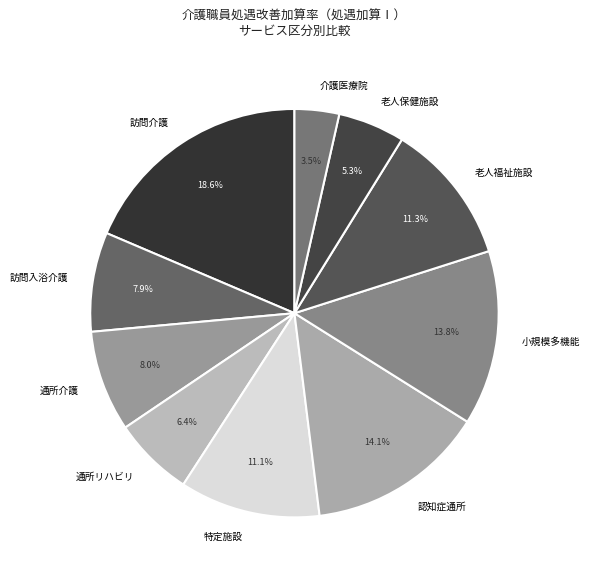

Count the number of slices in the pie.

10